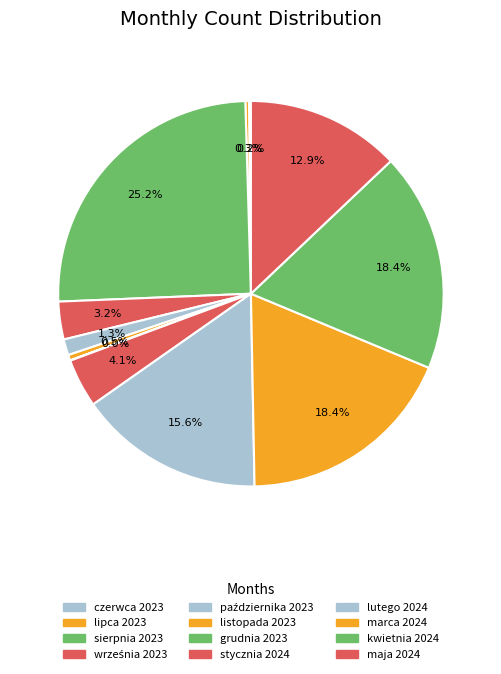

What percentage is the stycznia 2024 slice, to the nearest percent?

4%